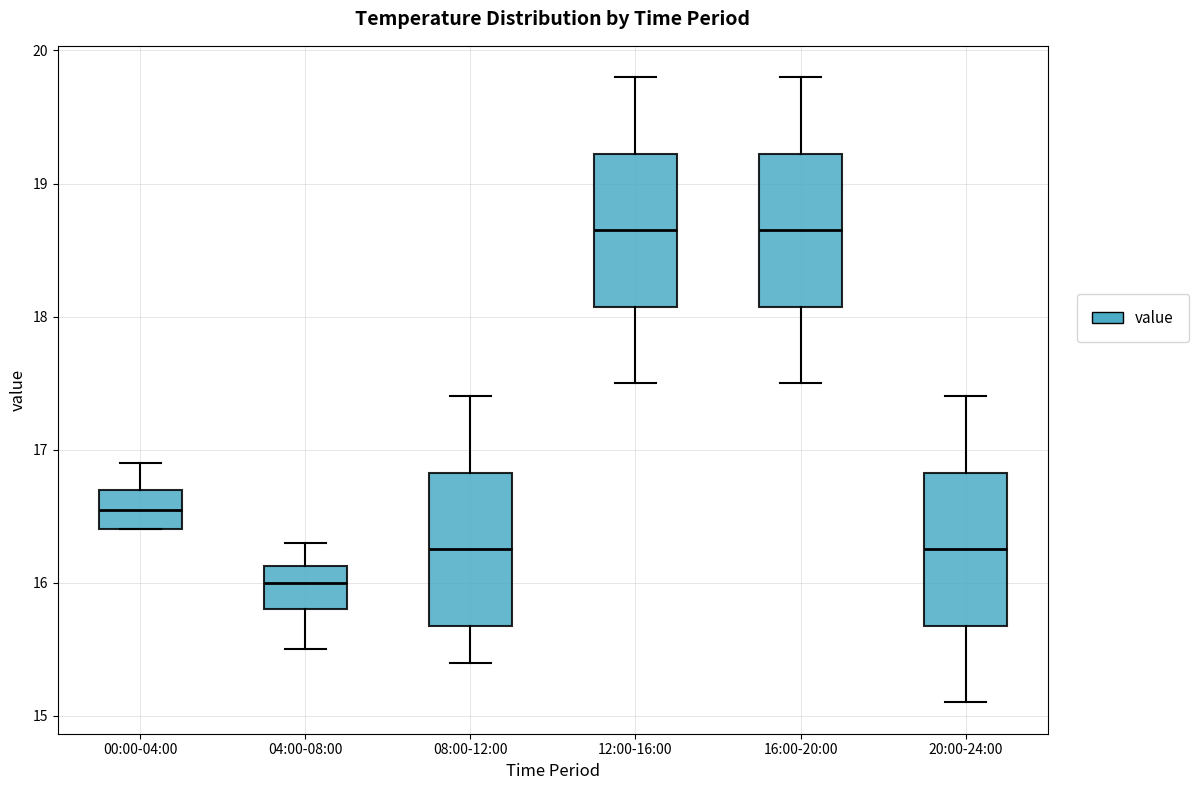

Reading left to right, transcribe this box plot: for each box, give where its median line is, the range the box spans, and where its two whiskers end, as read against the y-axis. The values are not printed on the chart, so give them approximately, as read against the axis.

00:00-04:00: median 16.6, box 16.4 to 16.7, whiskers 16.4 to 16.9
04:00-08:00: median 16.0, box 15.8 to 16.1, whiskers 15.5 to 16.3
08:00-12:00: median 16.3, box 15.7 to 16.8, whiskers 15.4 to 17.4
12:00-16:00: median 18.7, box 18.1 to 19.2, whiskers 17.5 to 19.8
16:00-20:00: median 18.7, box 18.1 to 19.2, whiskers 17.5 to 19.8
20:00-24:00: median 16.3, box 15.7 to 16.8, whiskers 15.1 to 17.4